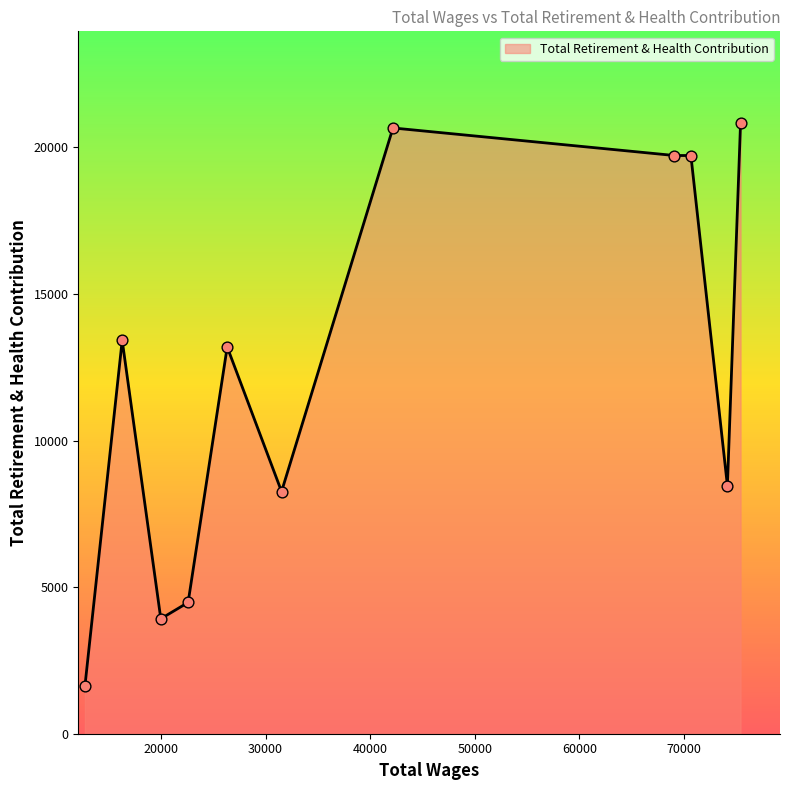

What is the difference between the maximum and minimum values?

19206